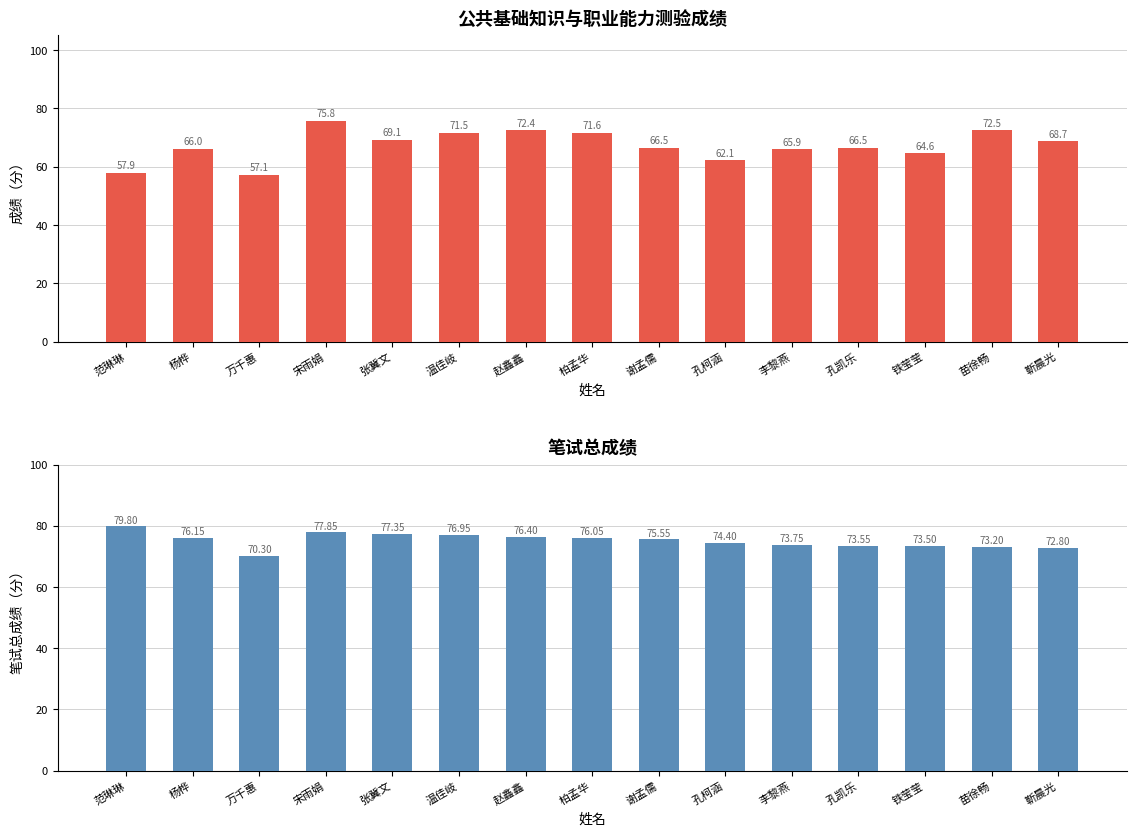

Between 柏孟华 and 苗徐畅, which series saw the biggest shift?

笔试总成绩